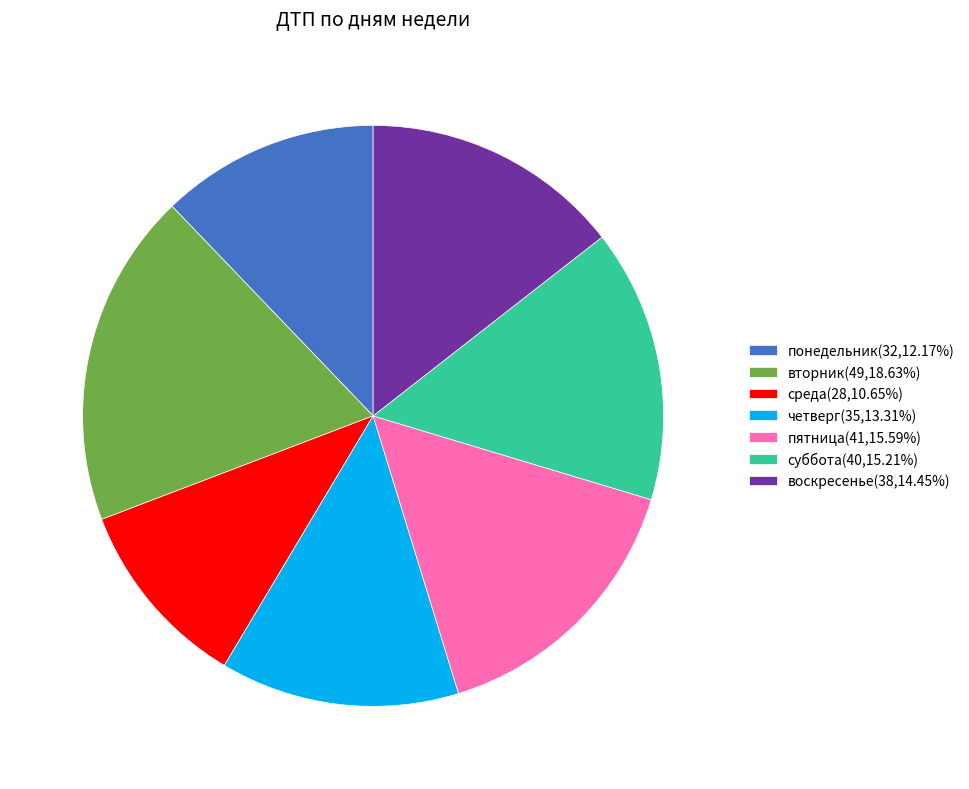

Approximately how many times larger is the value at понедельник(32,12.17%) compared to вторник(49,18.63%)?

0.7